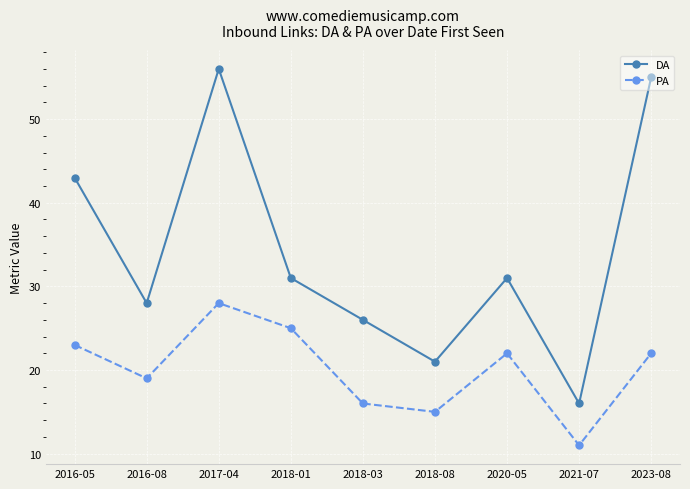

At which category does DA reach its first local valley?

2016-08